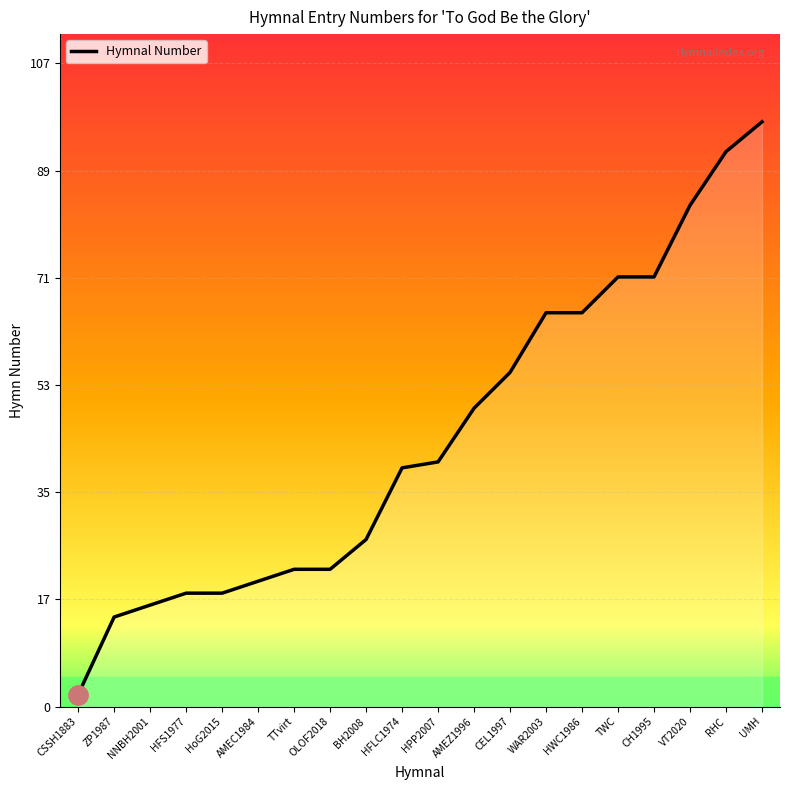

What is the maximum value shown in the chart?

98